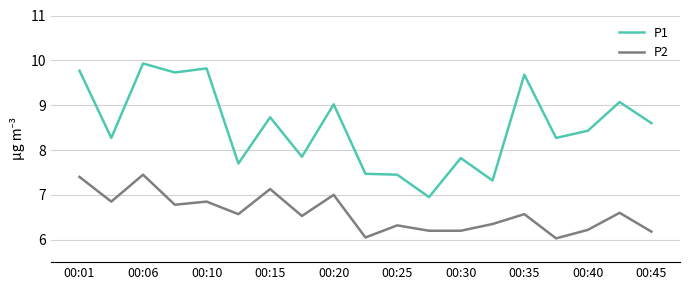

Which series has the widest spread of values?

P1